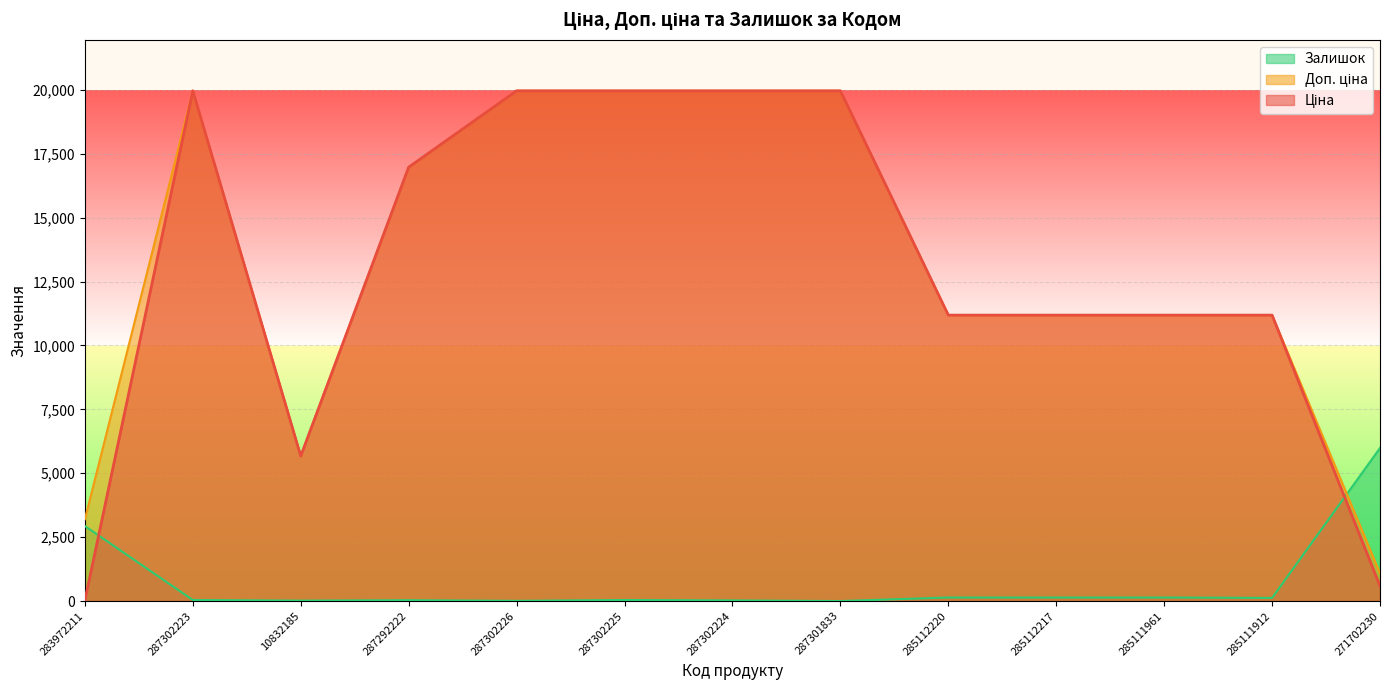

What is the label of the 13th point from the left?

271702230